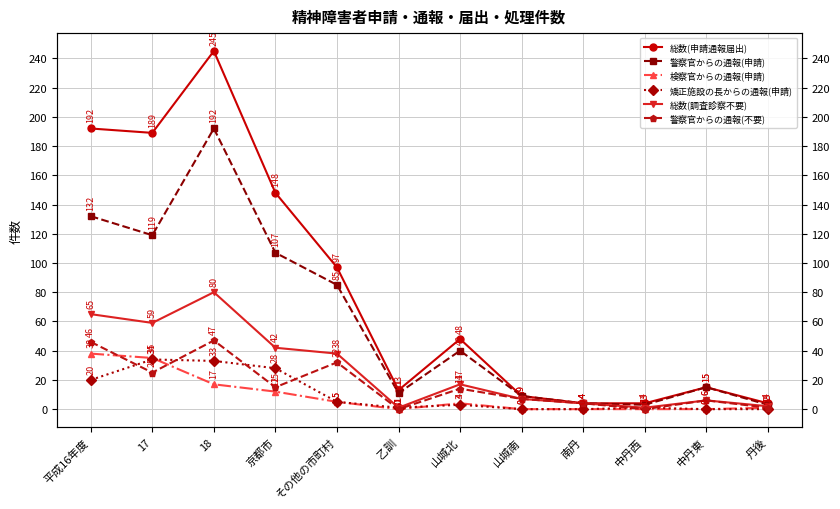

How many distinct data groups are displayed?

6